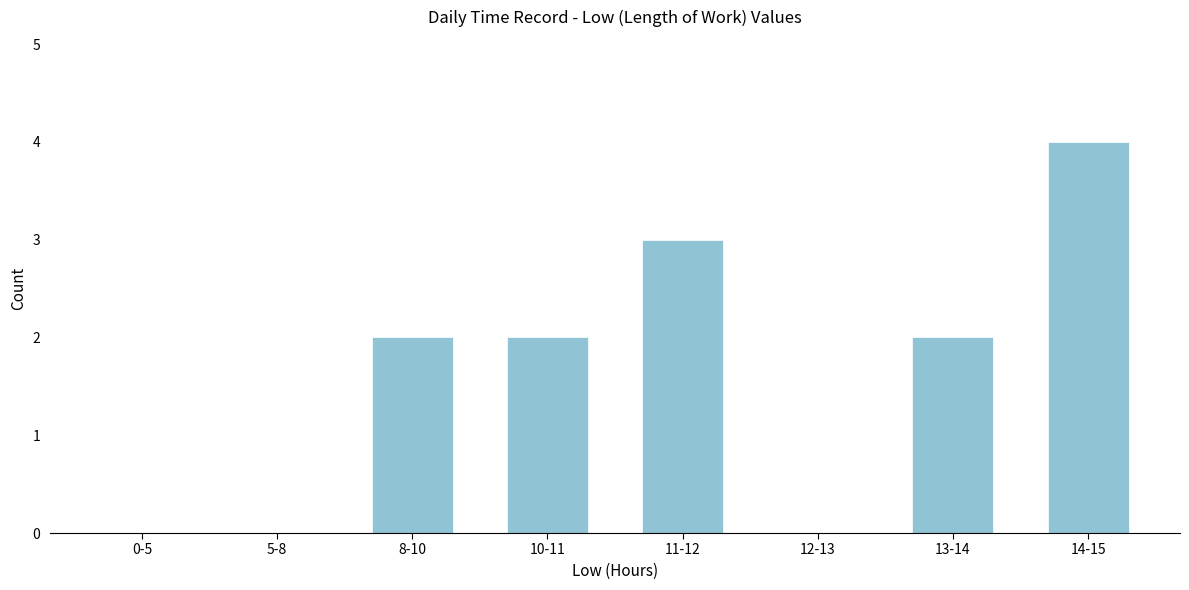

Reading left to right, list all the values displayed in this chart.

0-5=0	5-8=0	8-10=2	10-11=2	11-12=3	12-13=0	13-14=2	14-15=4